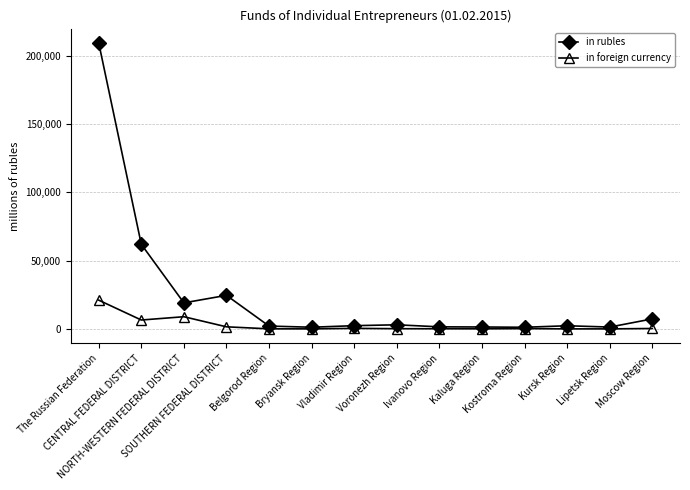

Which series has the largest total across all categories?

in rubles